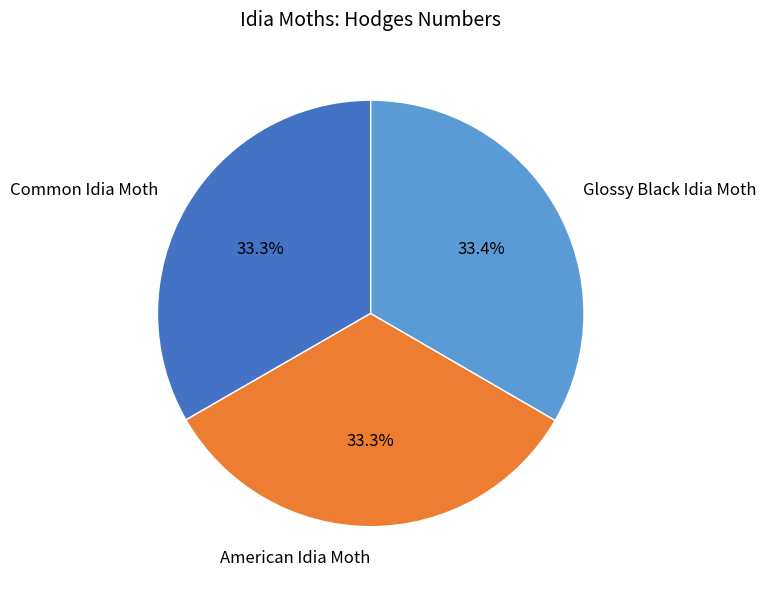

To the nearest percent, what is the average slice percentage?

33%